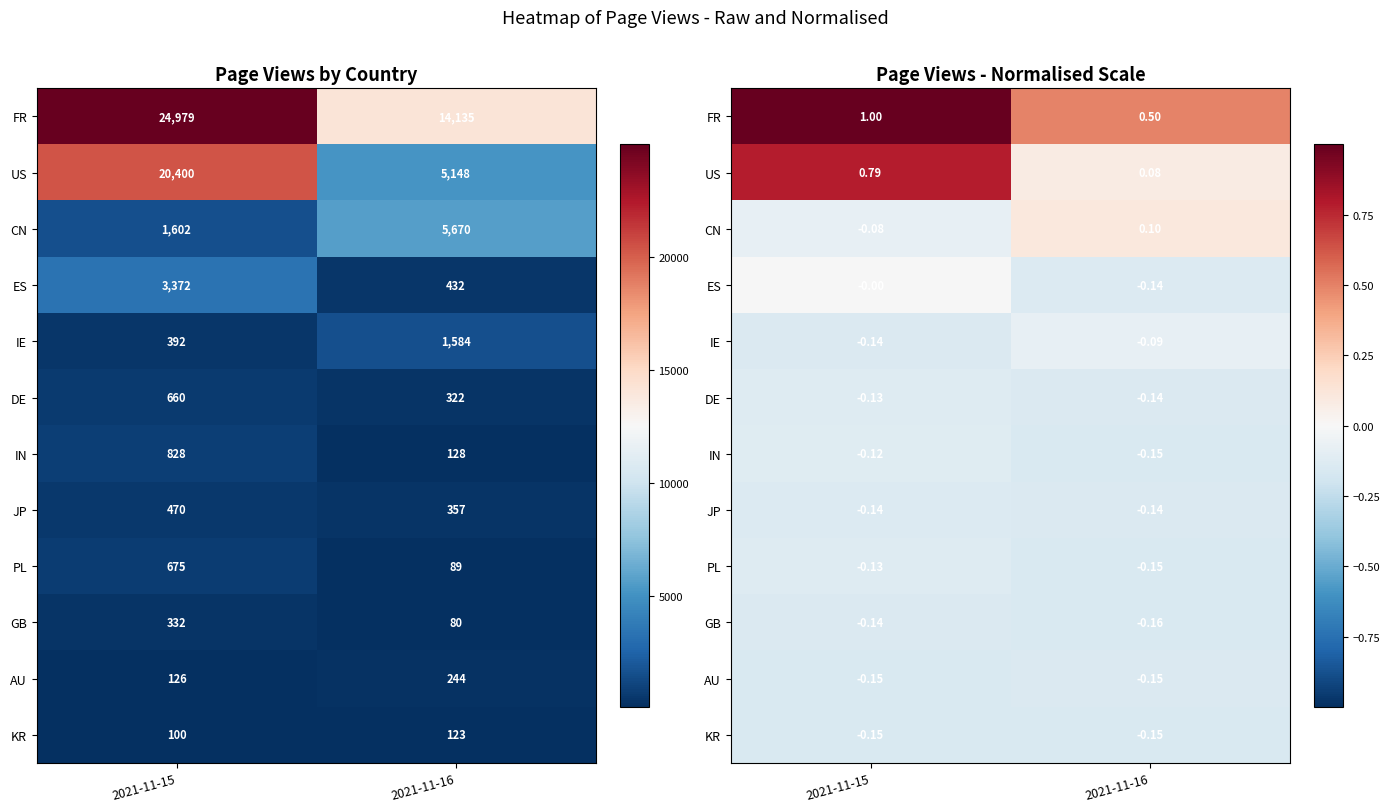

What is the maximum value shown in the chart?

1.0